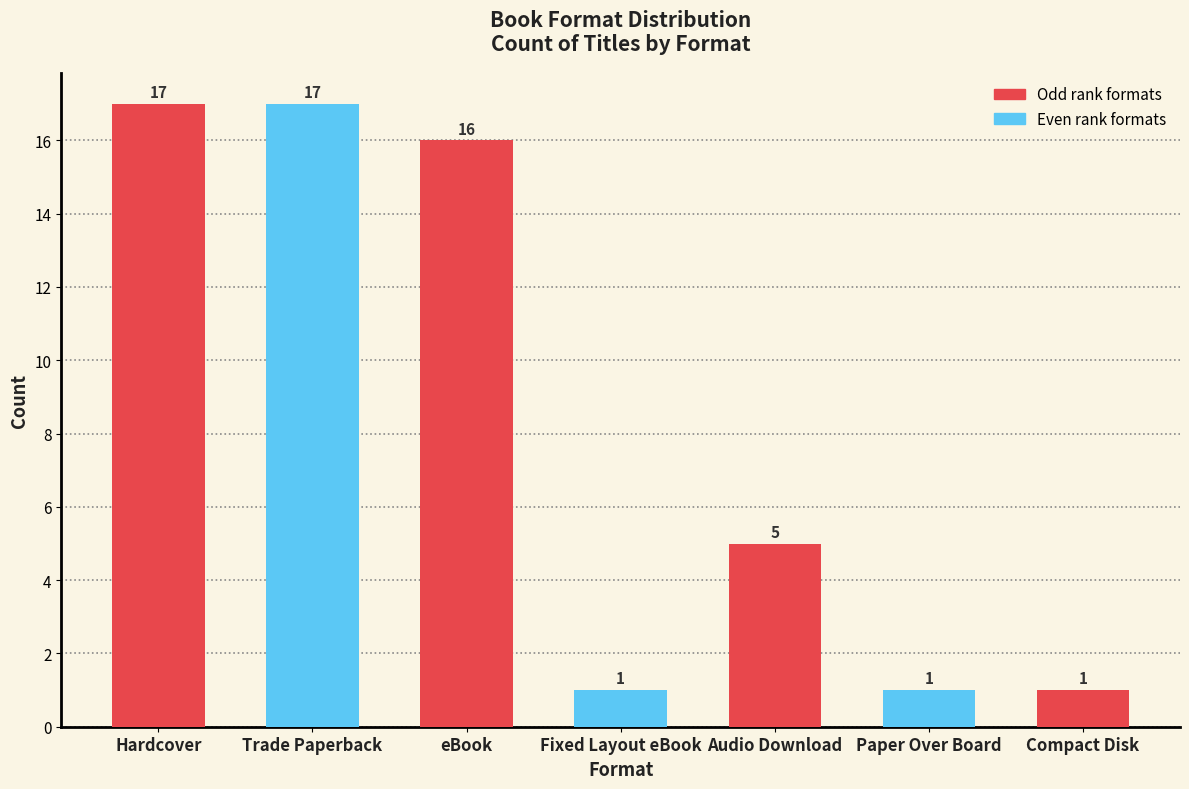

Reading right to left, transcribe all the data shown in this chart.

1	1	5	1	16	17	17